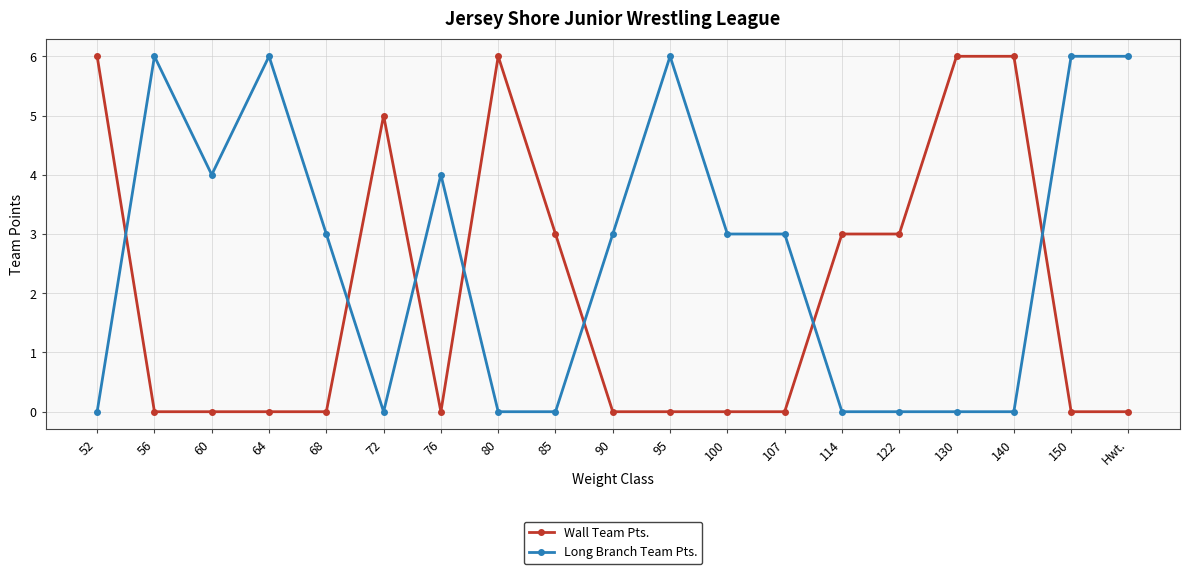

Which series changed the most between 107 and Hwt.?

Long Branch Team Pts.